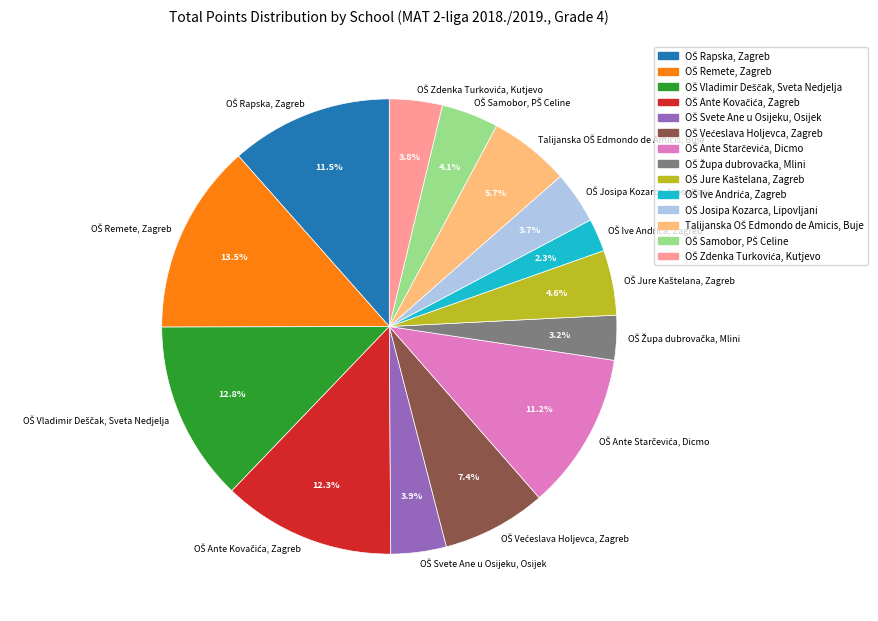

Is there any slice that represents more than half of the pie?

No